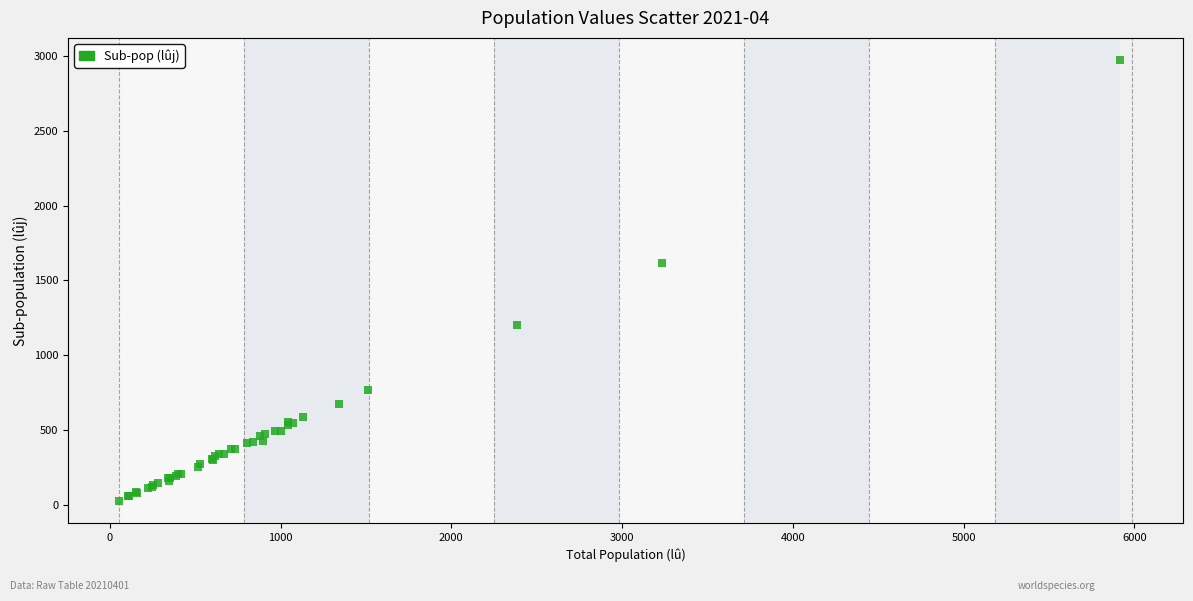

What Y value in the scatter plot is closest to 1499?

1615